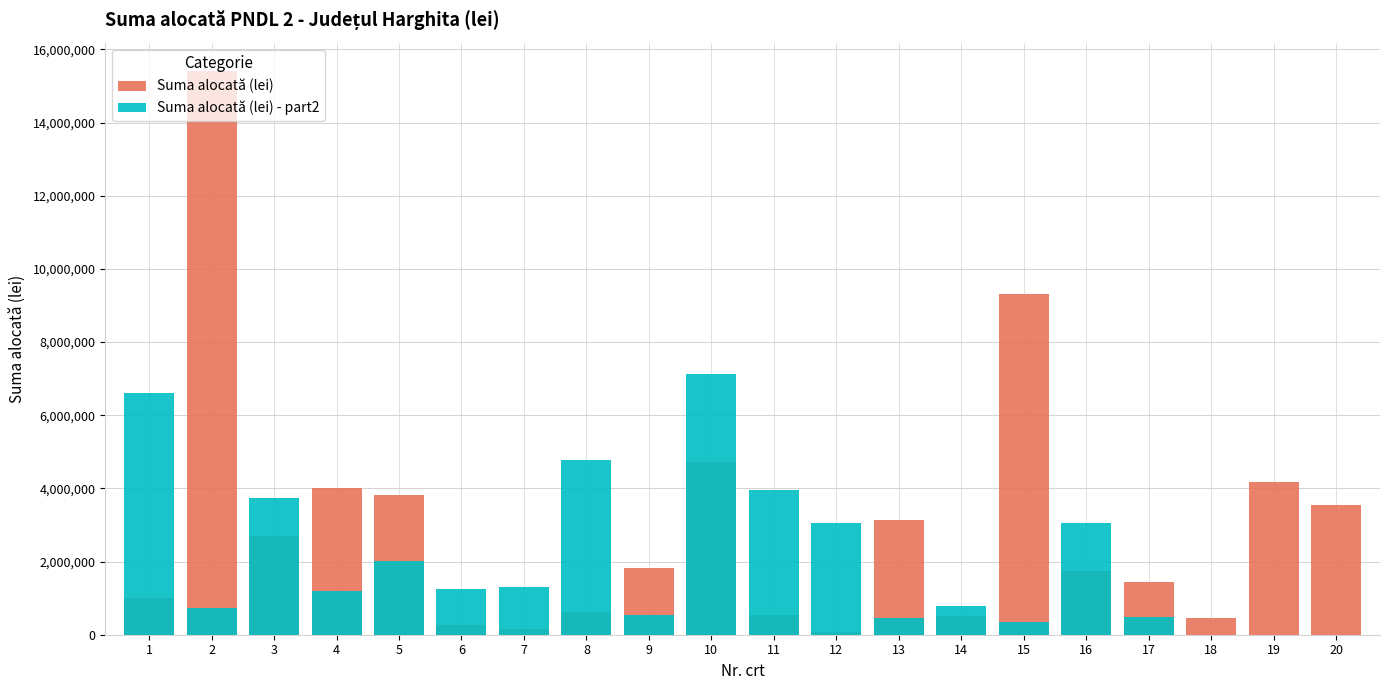

The value of Suma alocată (lei) at 1 is 998761.1. True or false?

True